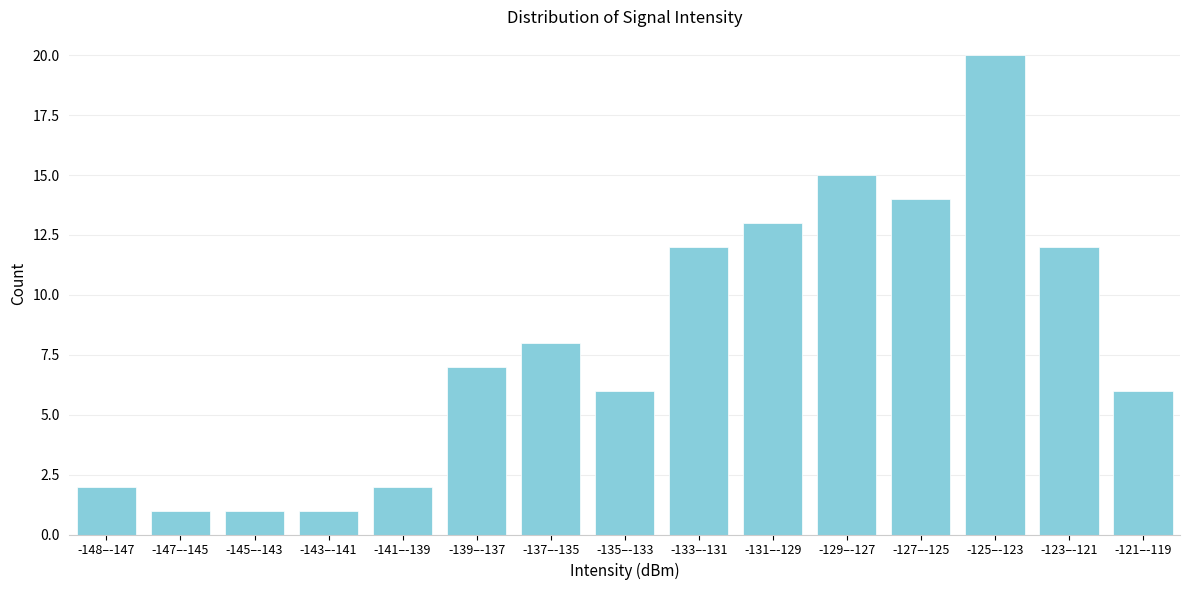

Reading right to left, transcribe all the data shown in this chart.

6	12	20	14	15	13	12	6	8	7	2	1	1	1	2